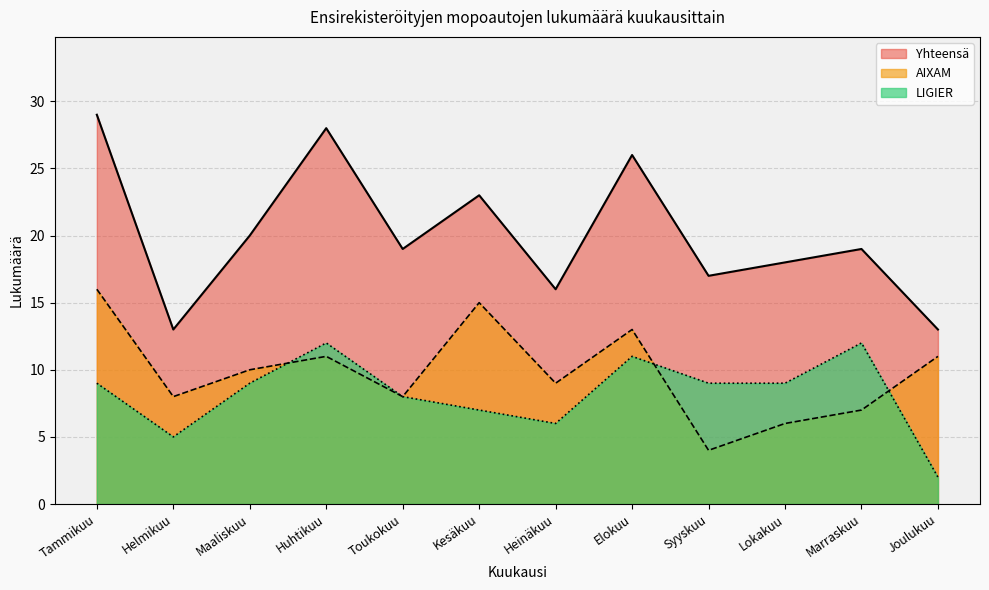

How many lines are shown in the chart?

3